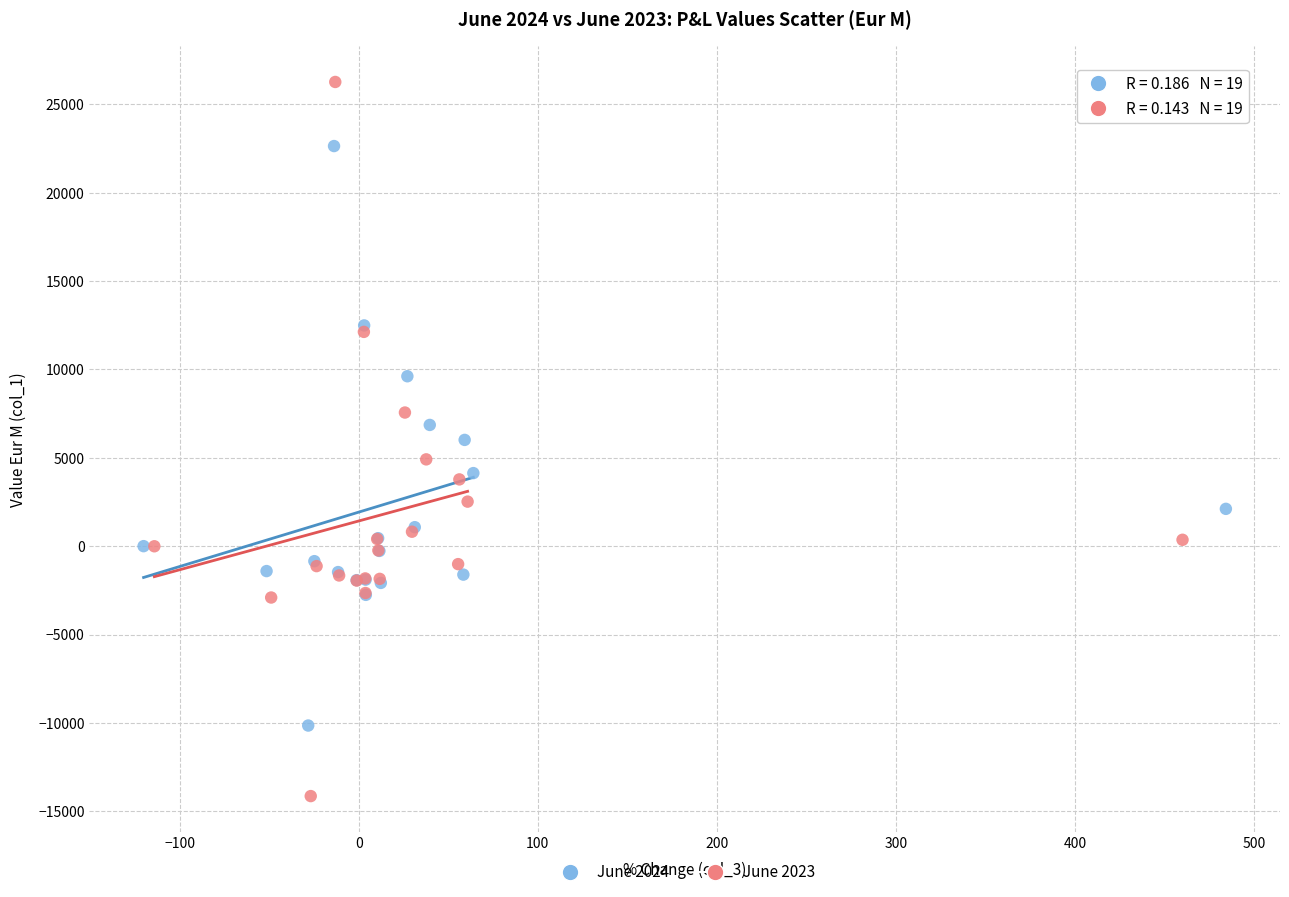

Which series contains the lowest Y value?

June 2023